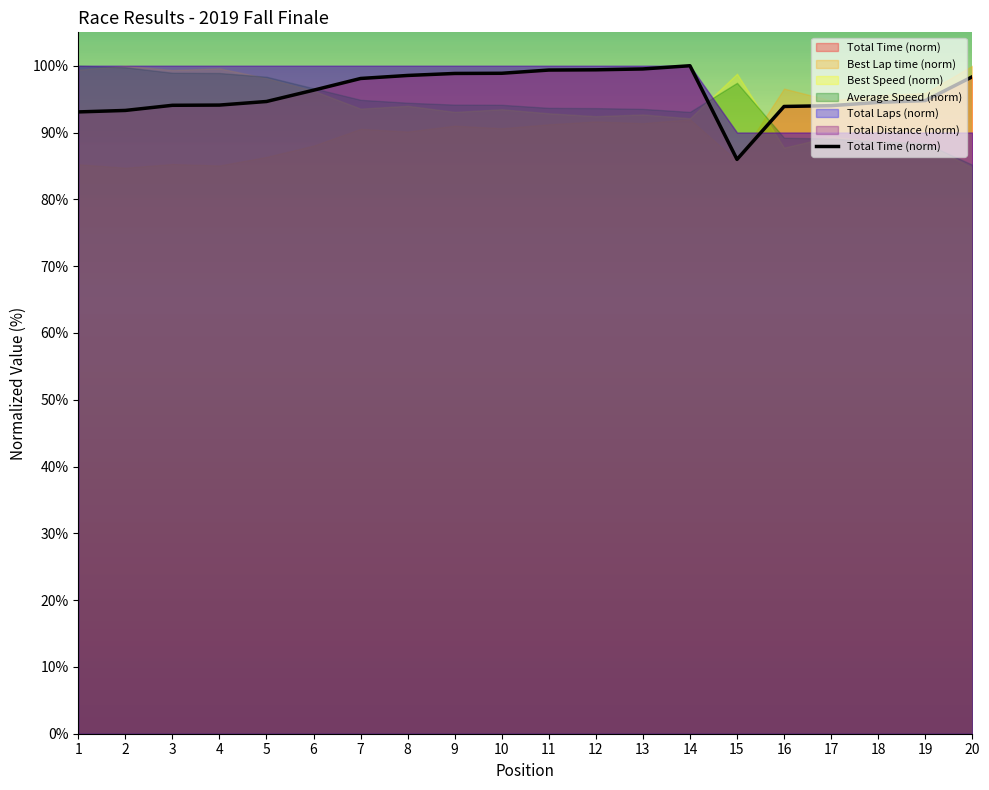

List the labels in order of value, smallest first.

15, 1, 2, 16, 17, 3, 4, 18, 5, 19, 6, 7, 20, 8, 9, 10, 11, 12, 13, 14